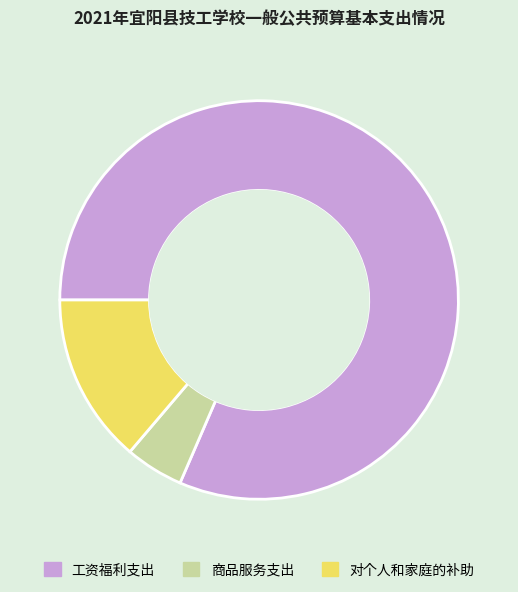

Rank the categories by value from highest to lowest.

工资福利支出, 对个人和家庭的补助, 商品服务支出